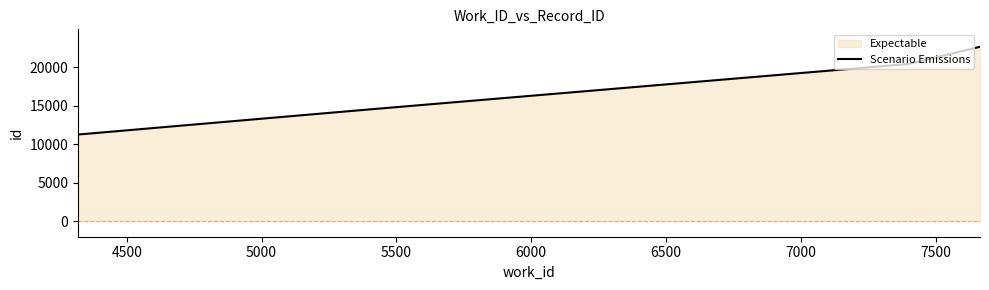

How many lines are shown in the chart?

1